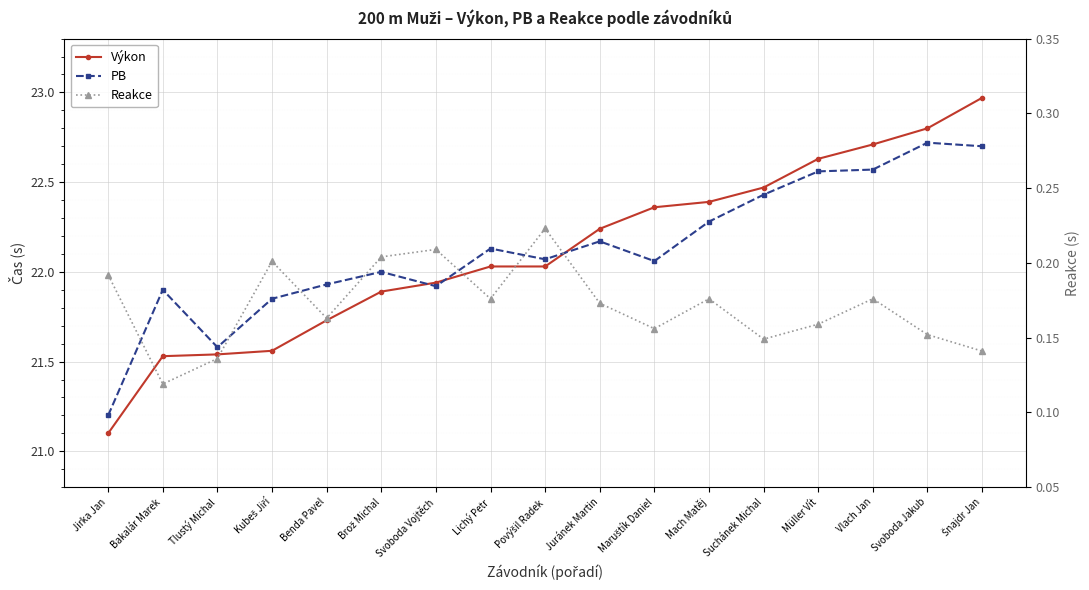

True or false: PB and Reakce cross at least once.

False